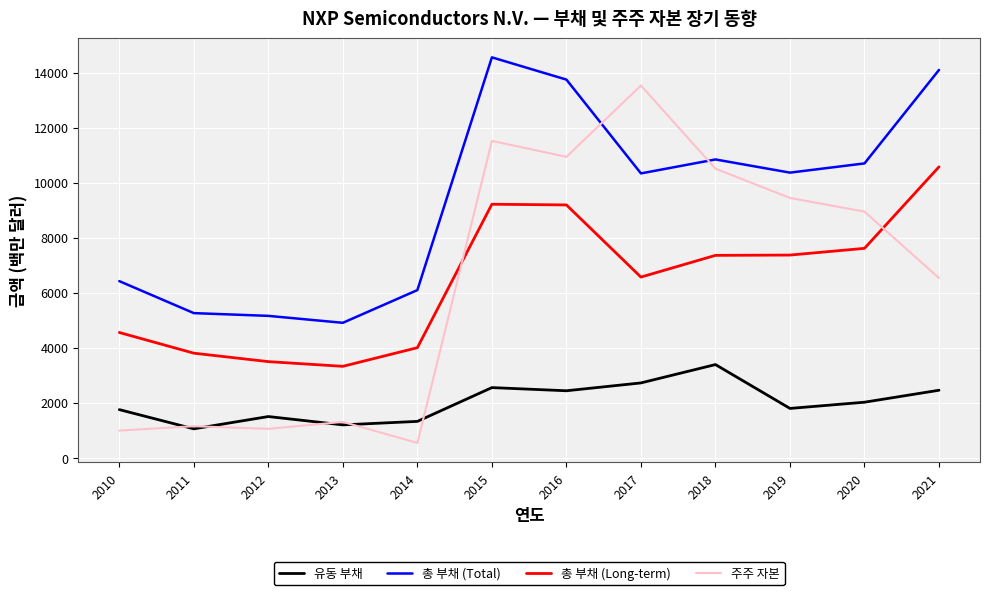

Where is 총 부채 (Long-term) nearest to the value 6946?

2017